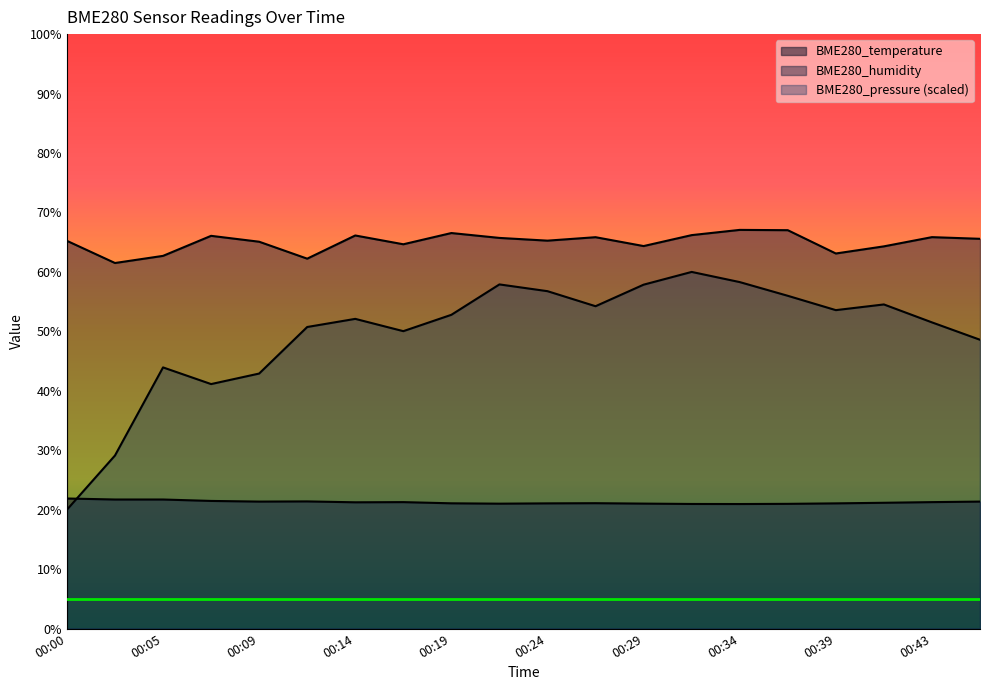

Is the value of BME280_temperature at 00:29 greater than the value of BME280_pressure at 00:34?

No